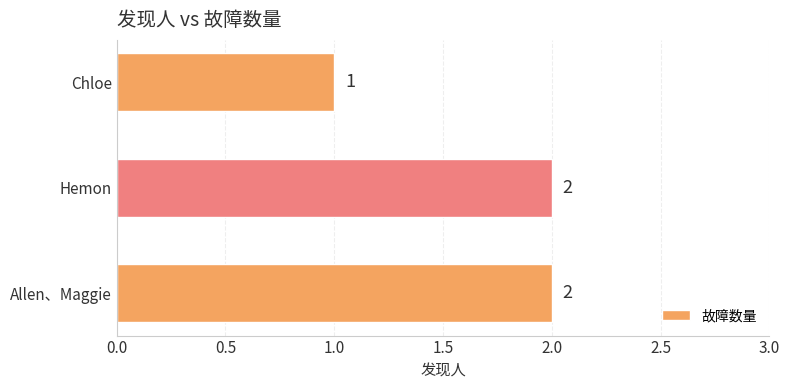

How many series are shown in this chart?

1